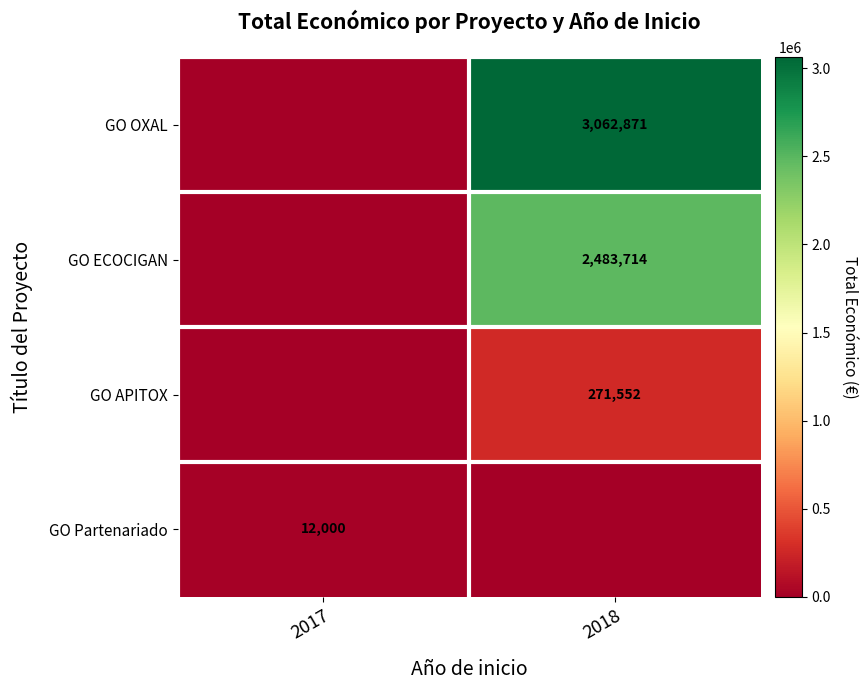

Is the value of GO Partenariado at 2017 greater than the value of GO ECOCIGAN at 2018?

No